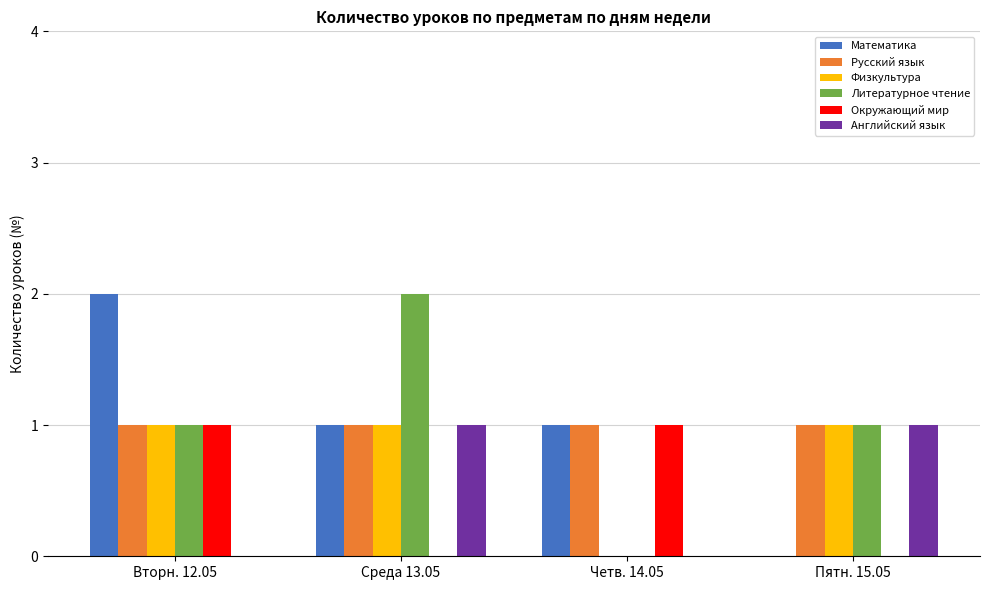

What is the total value across all series at Среда 13.05?

6